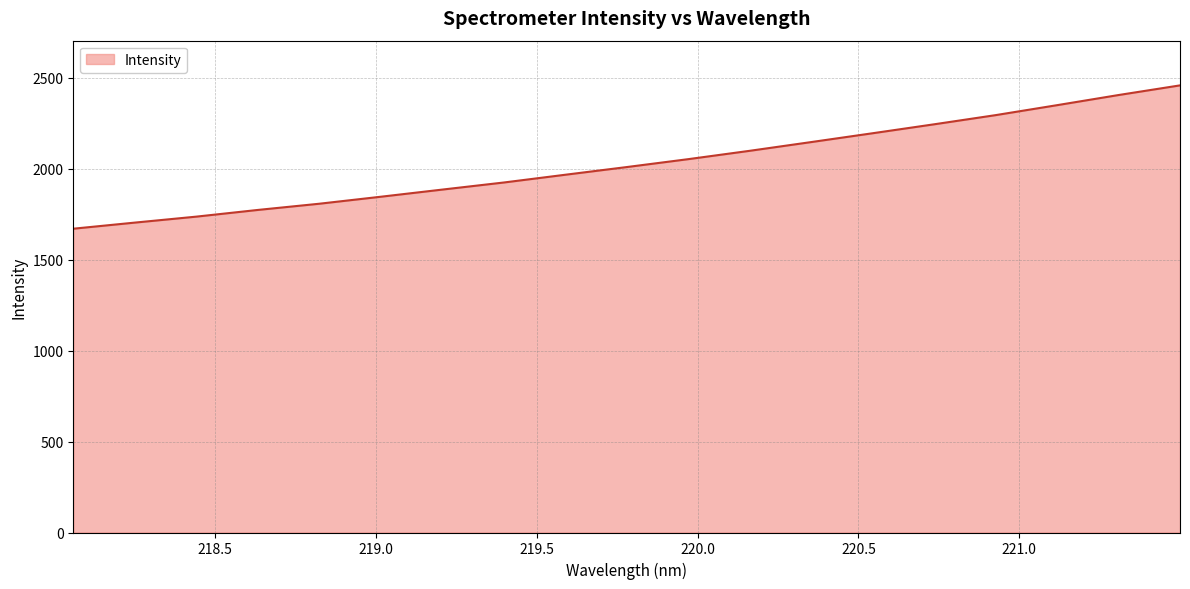

What is the minimum value shown in the chart?

1670.6